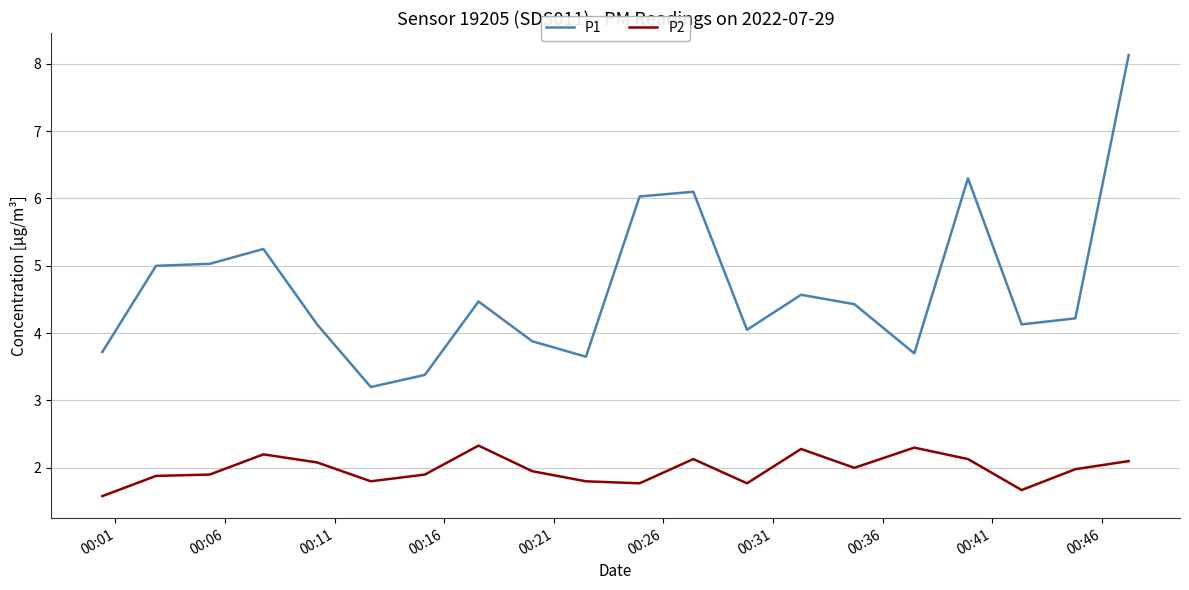

Which series has the largest total across all categories?

P1